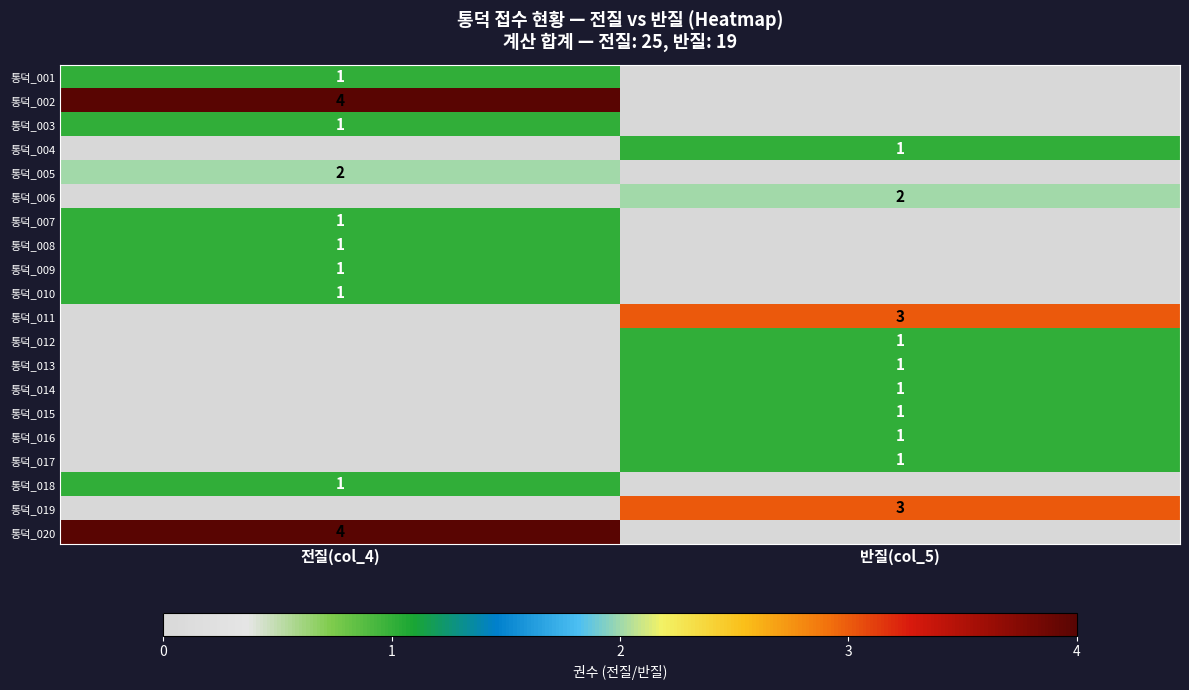

The 통덕_018 series shows 2 at 전질(col_4). True or false?

False